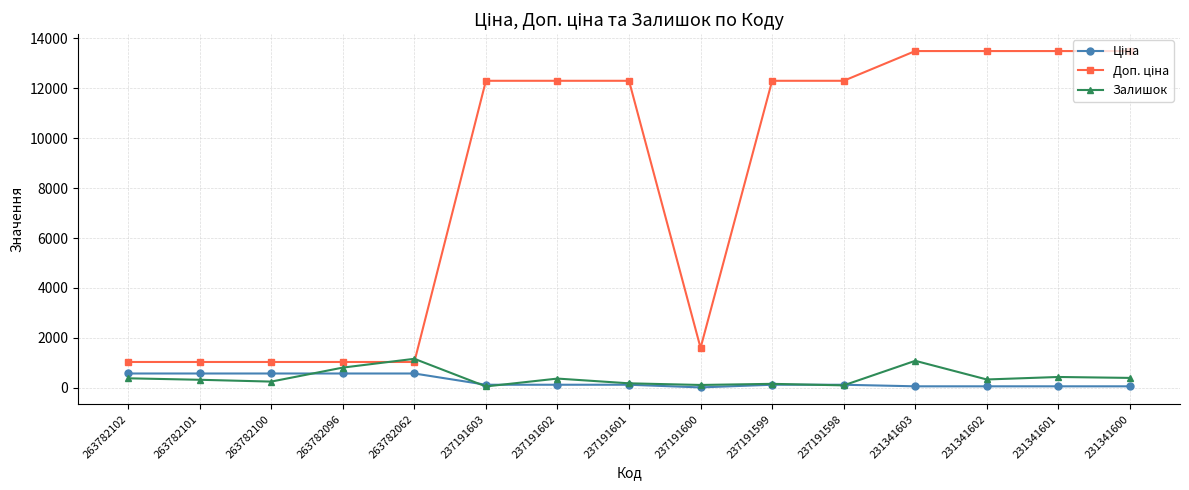

True or false: Залишок has a value of 322.0 at 263782101.

True